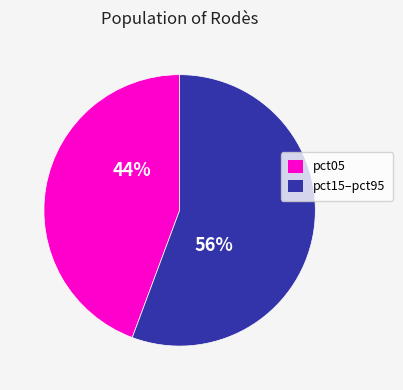

Is there a majority slice in this chart?

Yes